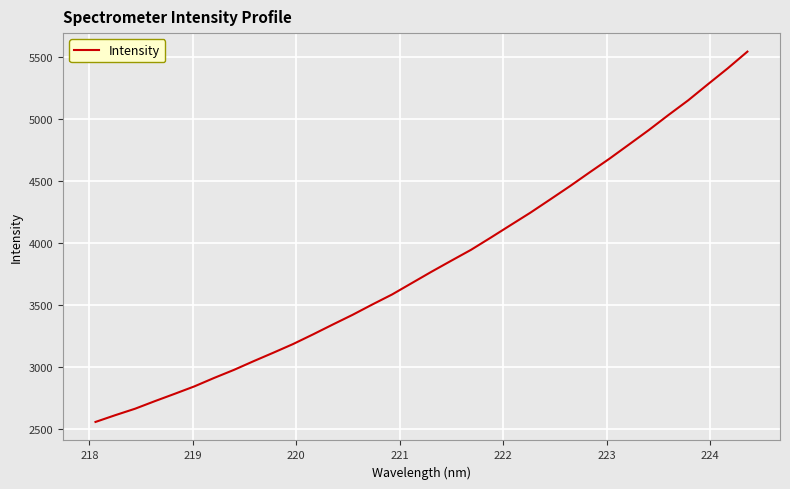

Does the chart display data point markers on the line(s)?

No